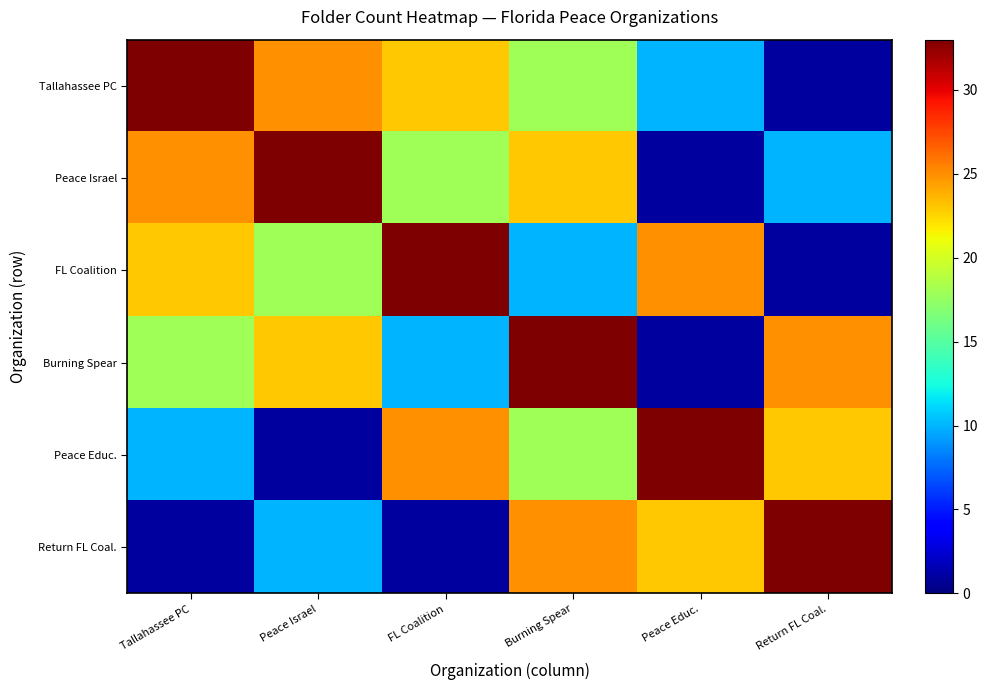

Reading right to left, what are all the values shown in this chart?

Tallahassee PC: Return FL Coal.=1	Peace Educ.=10	Burning Spear=18	FL Coalition=23	Peace Israel=25	Tallahassee PC=33
Peace Israel: Return FL Coal.=10	Peace Educ.=1	Burning Spear=23	FL Coalition=18	Peace Israel=33	Tallahassee PC=25
FL Coalition: Return FL Coal.=1	Peace Educ.=25	Burning Spear=10	FL Coalition=33	Peace Israel=18	Tallahassee PC=23
Burning Spear: Return FL Coal.=25	Peace Educ.=1	Burning Spear=33	FL Coalition=10	Peace Israel=23	Tallahassee PC=18
Peace Educ.: Return FL Coal.=23	Peace Educ.=33	Burning Spear=18	FL Coalition=25	Peace Israel=1	Tallahassee PC=10
Return FL Coal.: Return FL Coal.=33	Peace Educ.=23	Burning Spear=25	FL Coalition=1	Peace Israel=10	Tallahassee PC=1